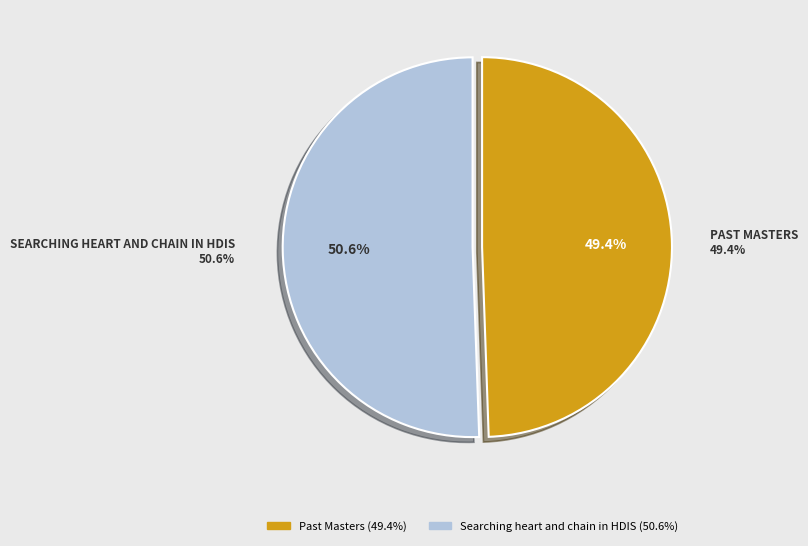

Do Searching heart and chain in HDIS and Past Masters together represent more than half of the pie?

Yes